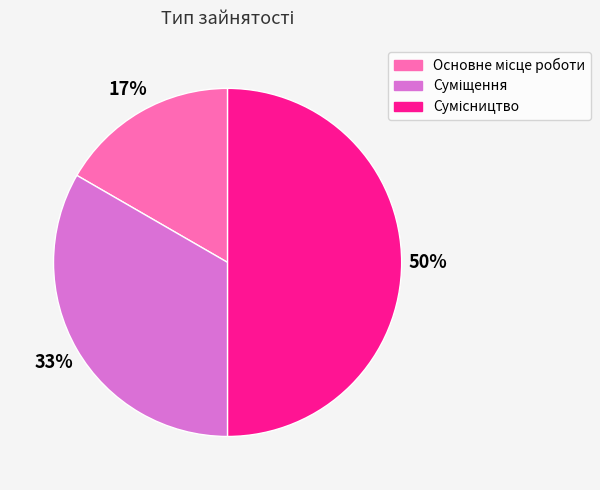

To the nearest percent, what is the difference between the largest and smallest slice percentages?

33%